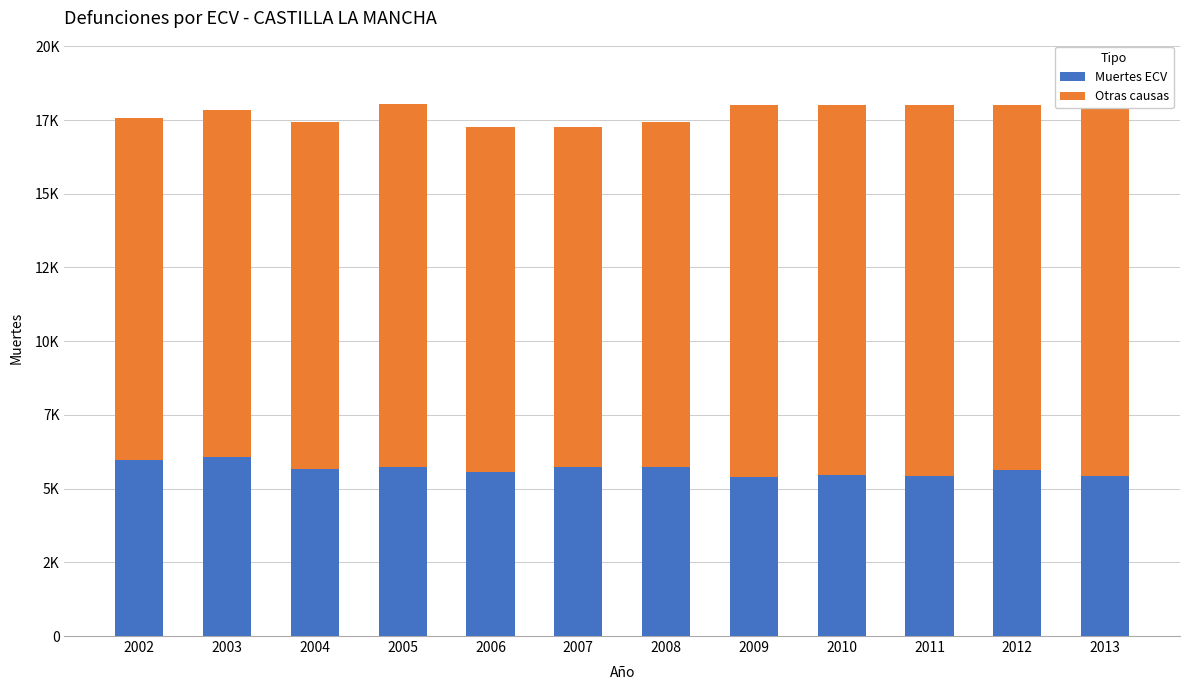

At which category is the sum across all series the highest?

2005